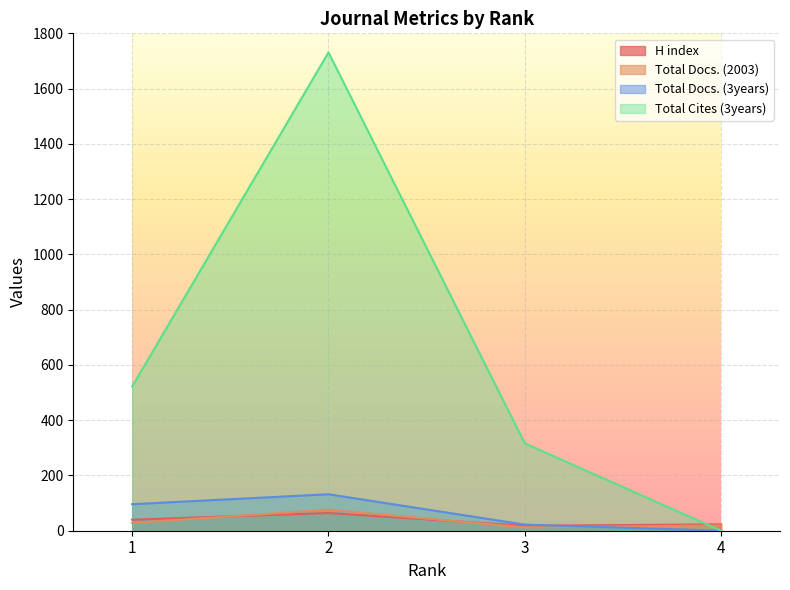

Where is H index nearest to the value 41?

1